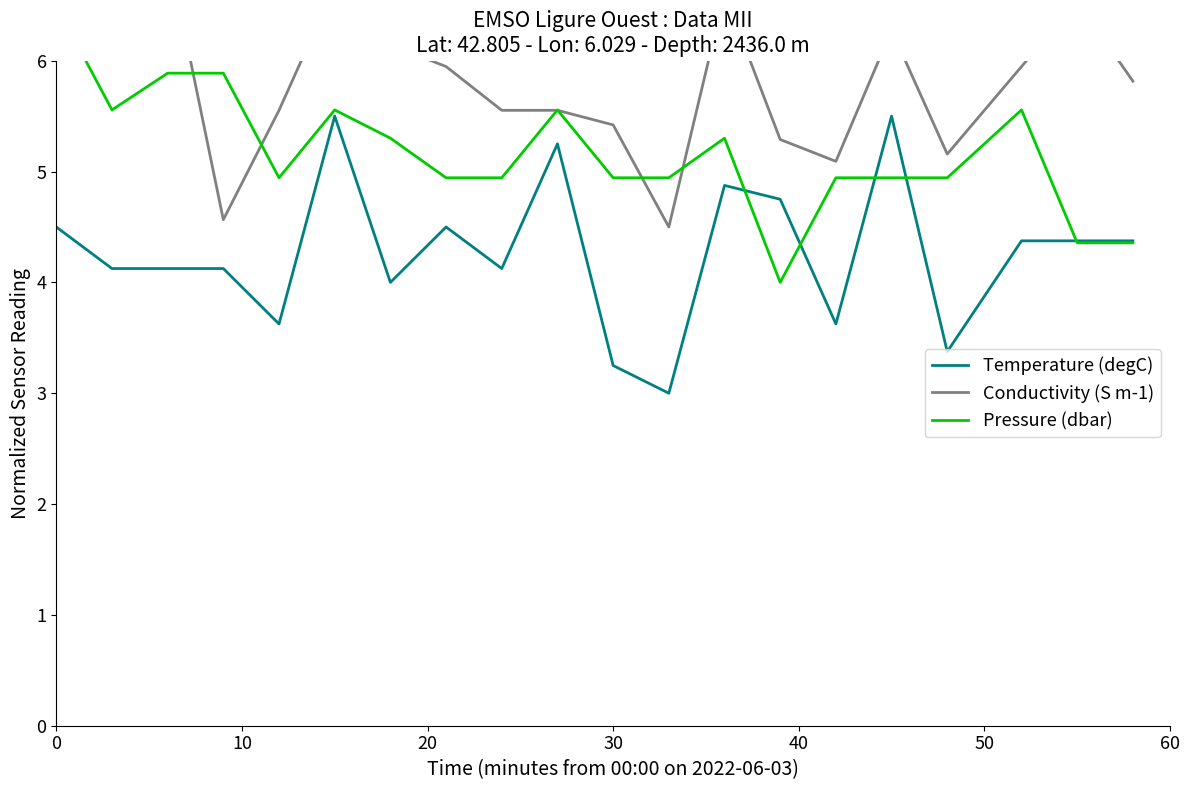

What is the lowest value of the Temperature (degC) series?

3.0